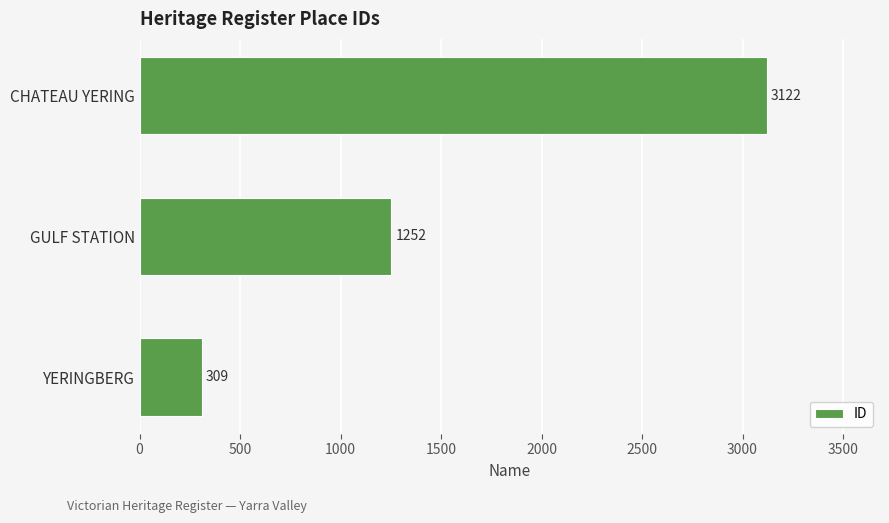

Reading top to bottom, what are all the values shown in this chart?

CHATEAU YERING=3122	GULF STATION=1252	YERINGBERG=309